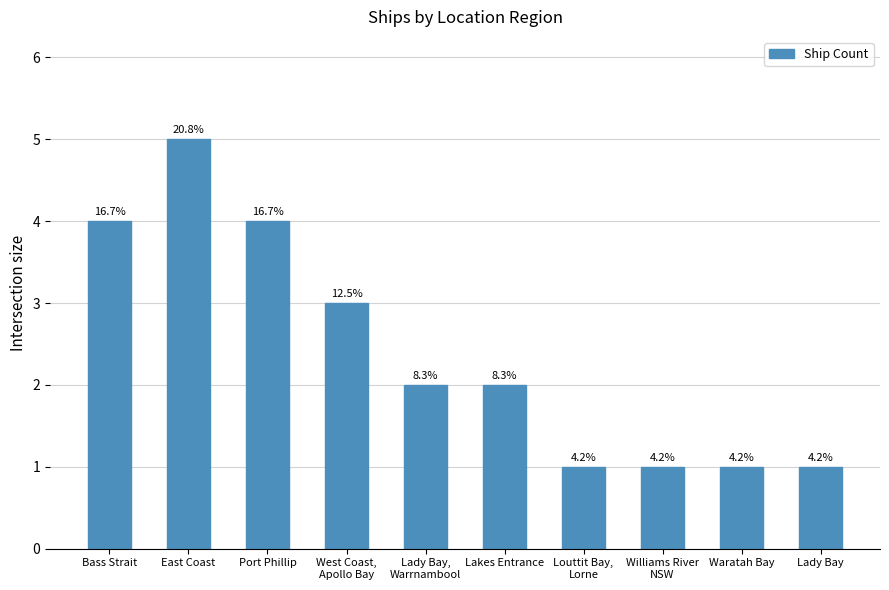

Are the bars horizontal?

No